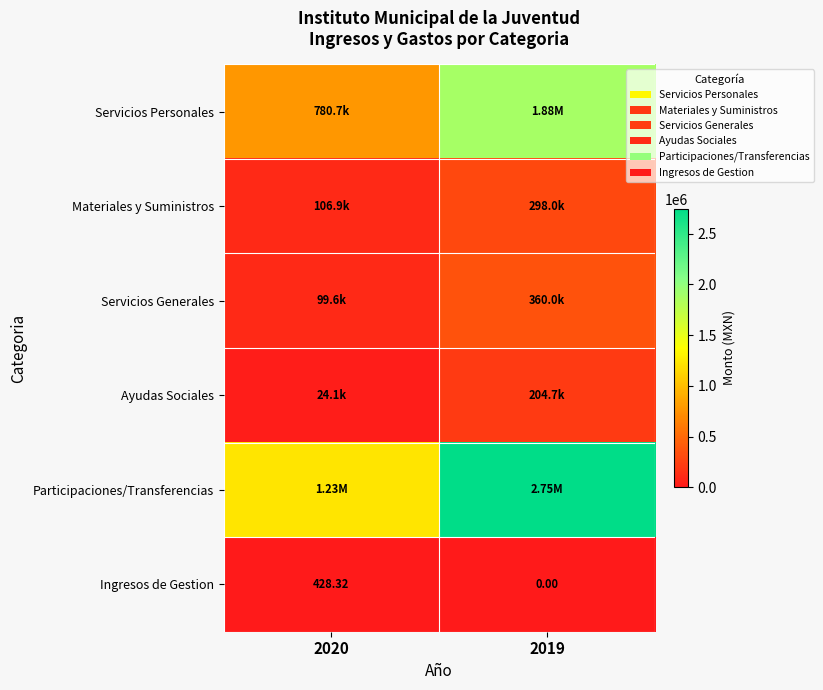

What is the total value across all series at 2019?

5490825.2